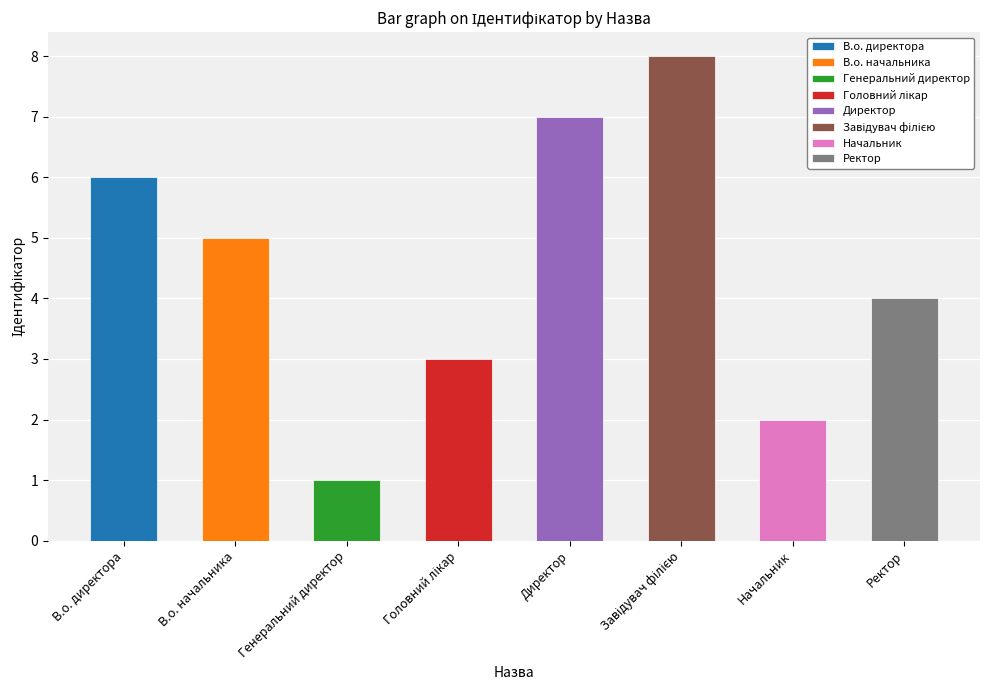

What is the ratio of the value at В.о. начальника to the value at Директор?

0.7